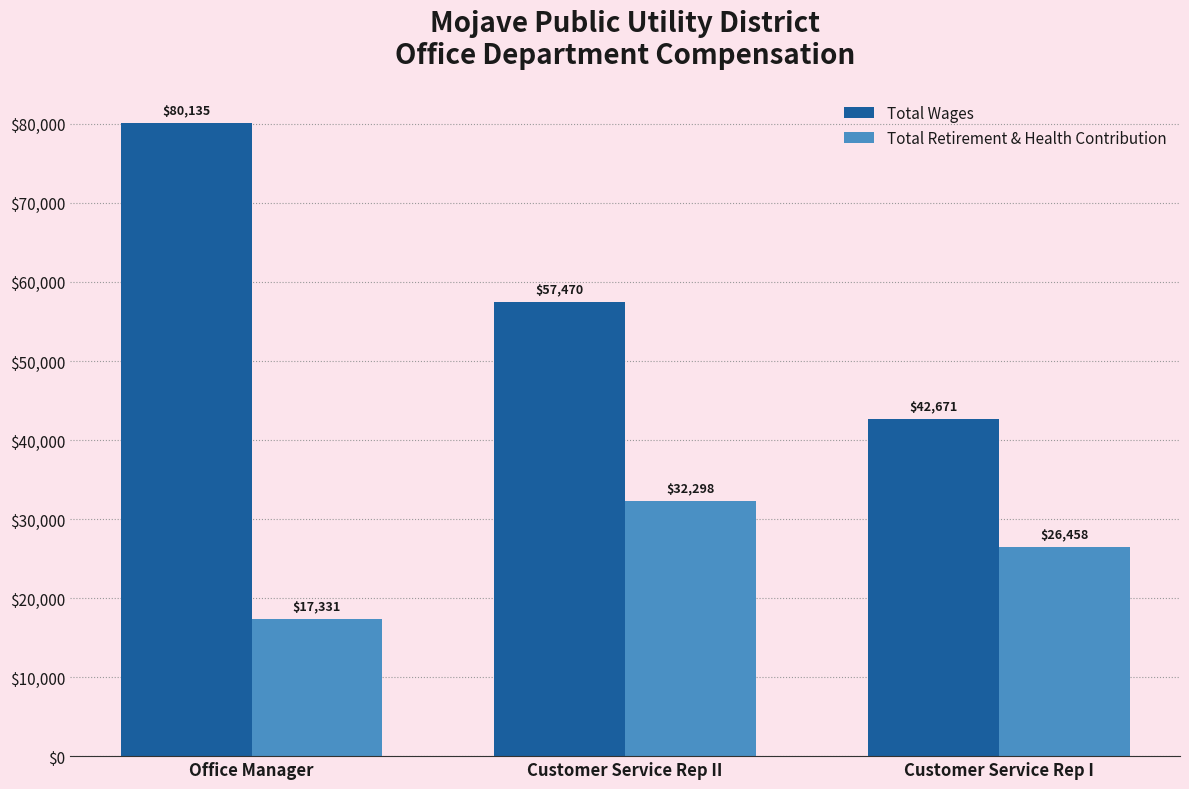

Which series has the largest range (max minus min)?

Total Wages